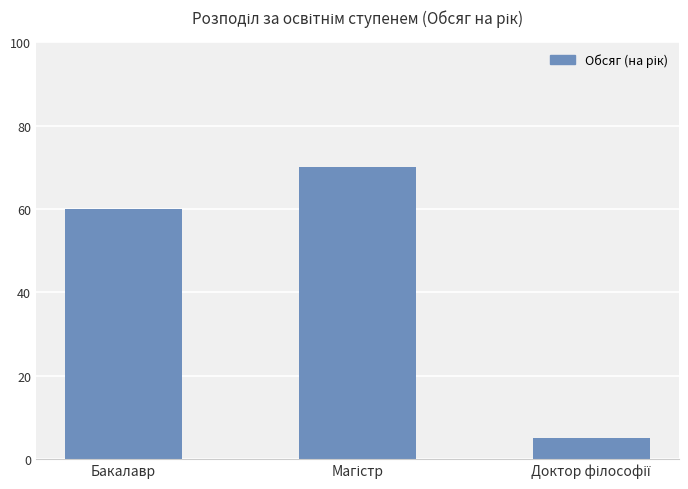

What is the smallest value displayed?

5